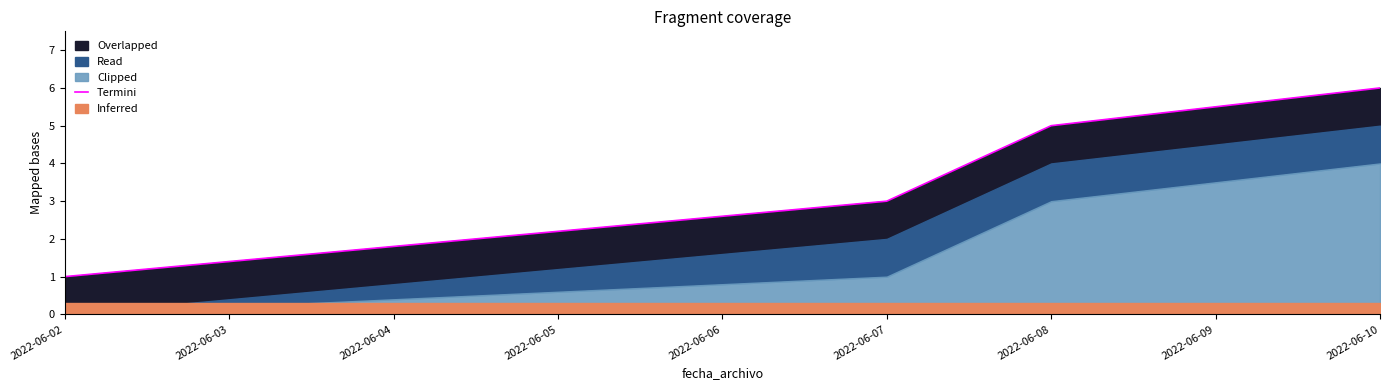

True or false: the data shows 1 at 2022-06-07.

False